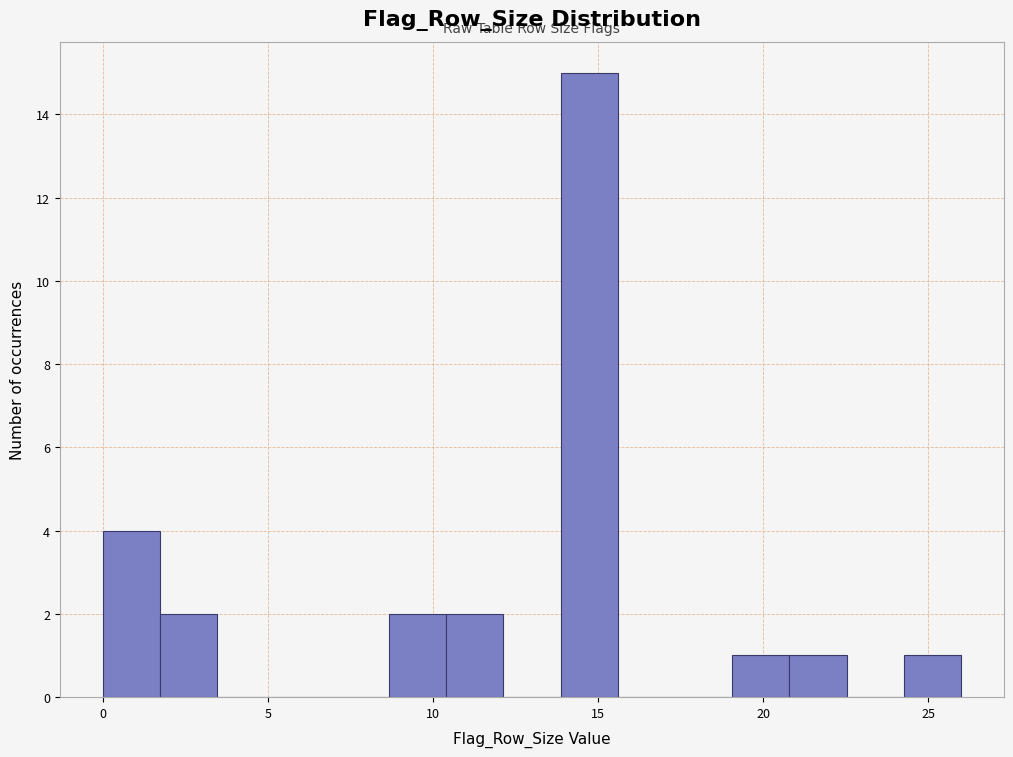

Read against the x-axis, roughly where is the centre of the tallest bar?

14.5